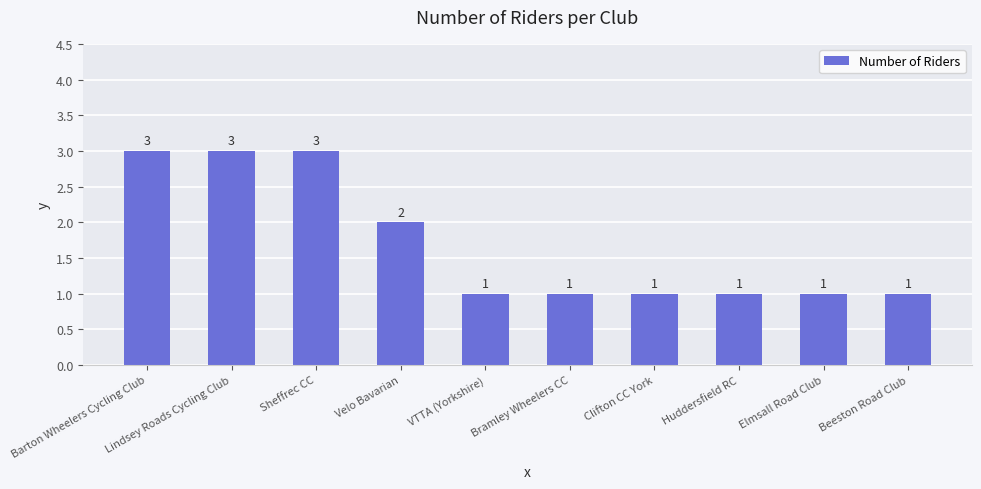

Does the chart contain stacked bars?

No